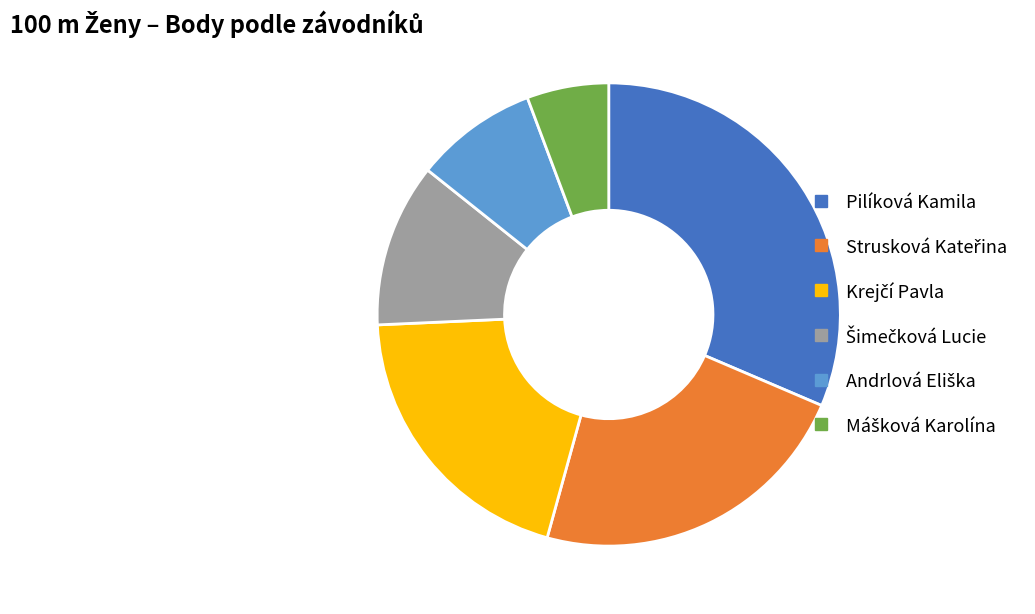

What is the largest slice in the pie chart?

Pilíková Kamila